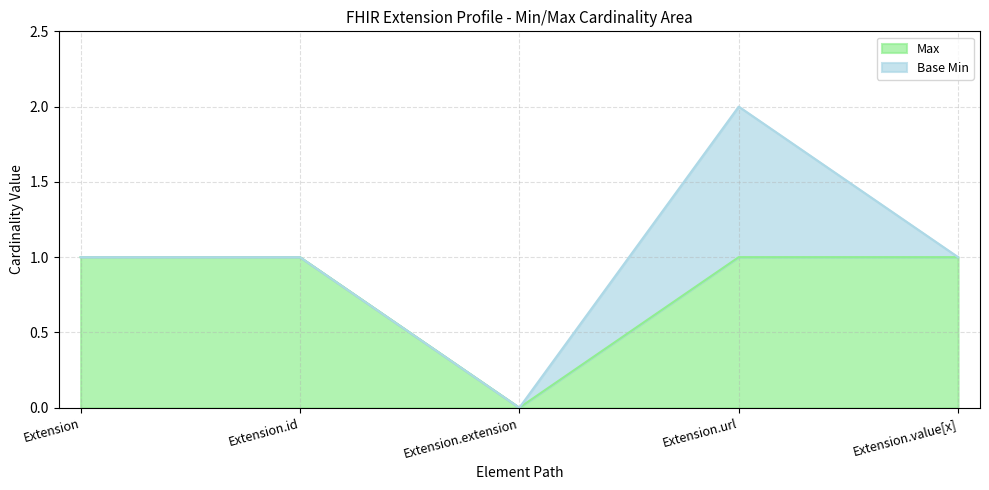

Approximately how many times larger is the value at Extension.value[x] compared to Extension.id?

1.0